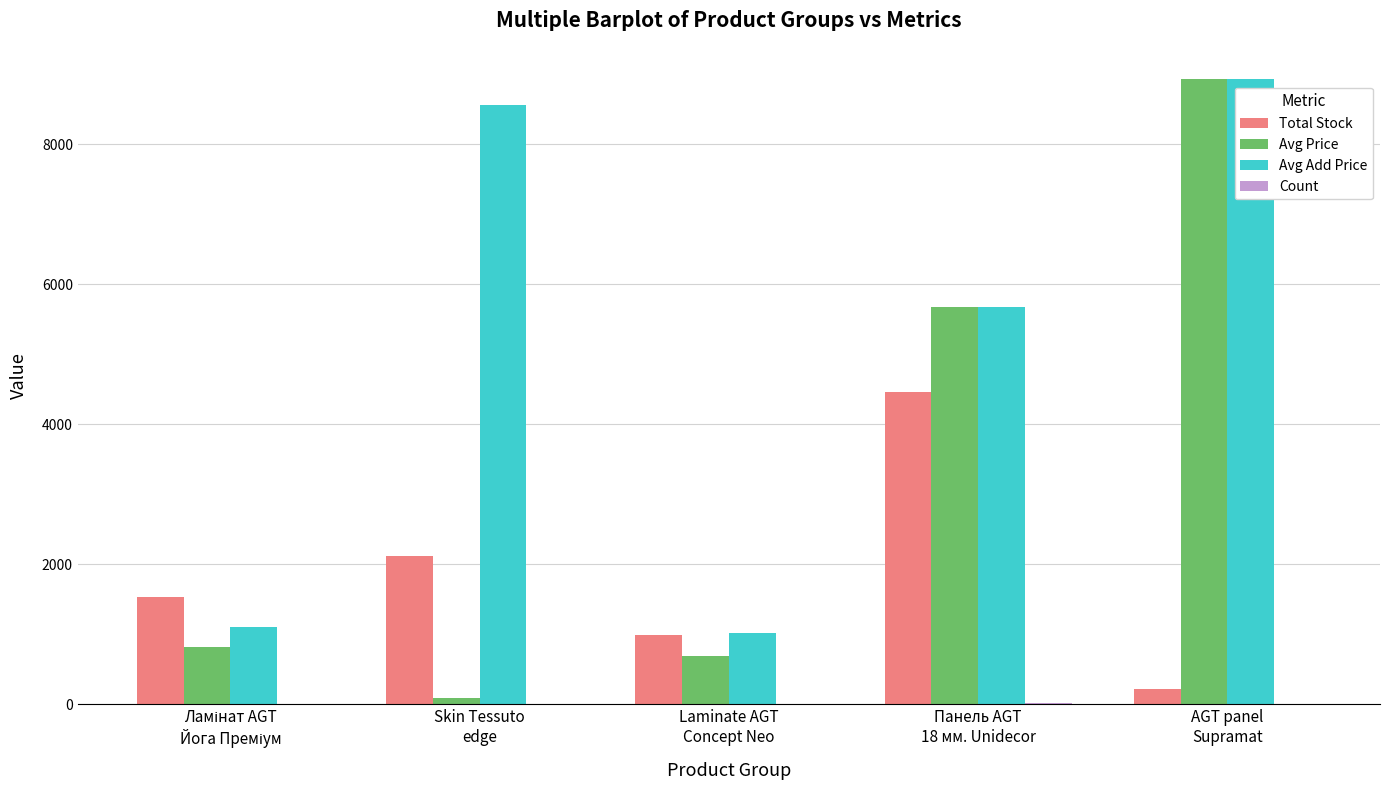

Which series has the largest total across all categories?

Avg Add Price